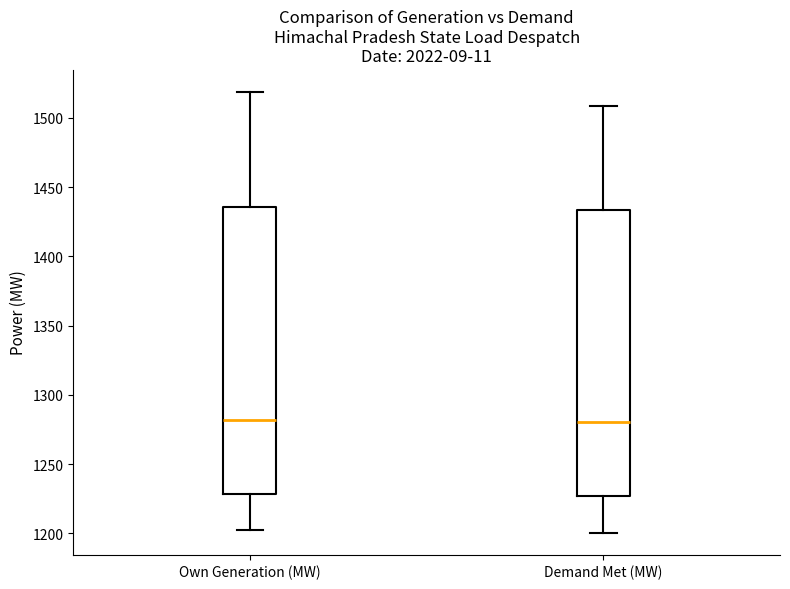

Reading left to right, read every box against the y-axis: the position of its median line, the range the box covers, and the ends of its whiskers. The values are not printed on the chart, so give them approximately, as read against the axis.

Own Generation (MW): median 1280, box 1230 to 1435, whiskers 1205 to 1520
Demand Met (MW): median 1280, box 1225 to 1435, whiskers 1200 to 1510